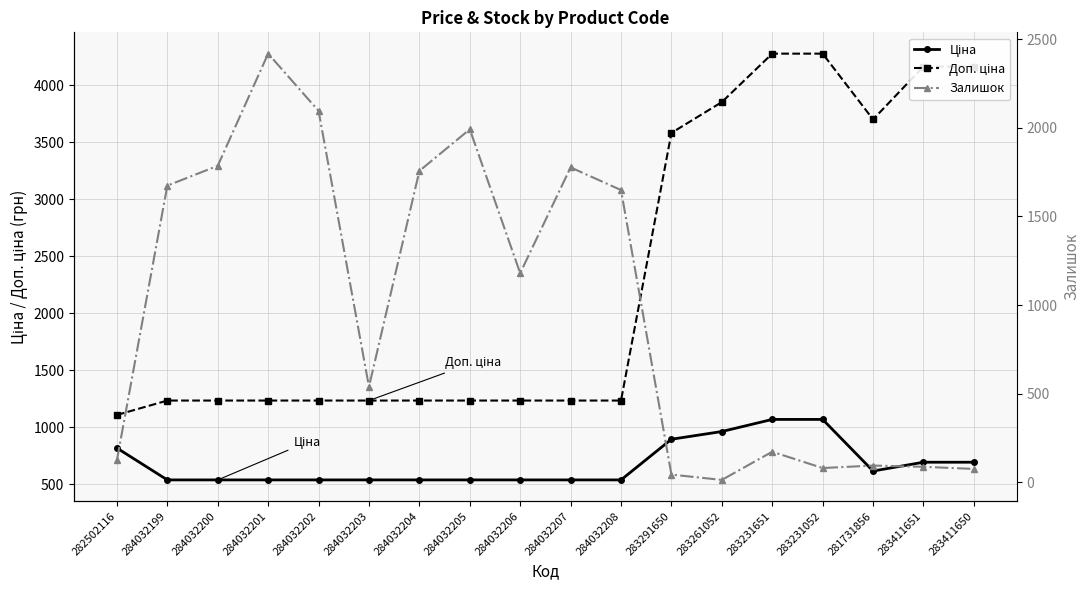

Between which two adjacent categories do Ціна and Залишок first intersect?

282502116 and 284032199